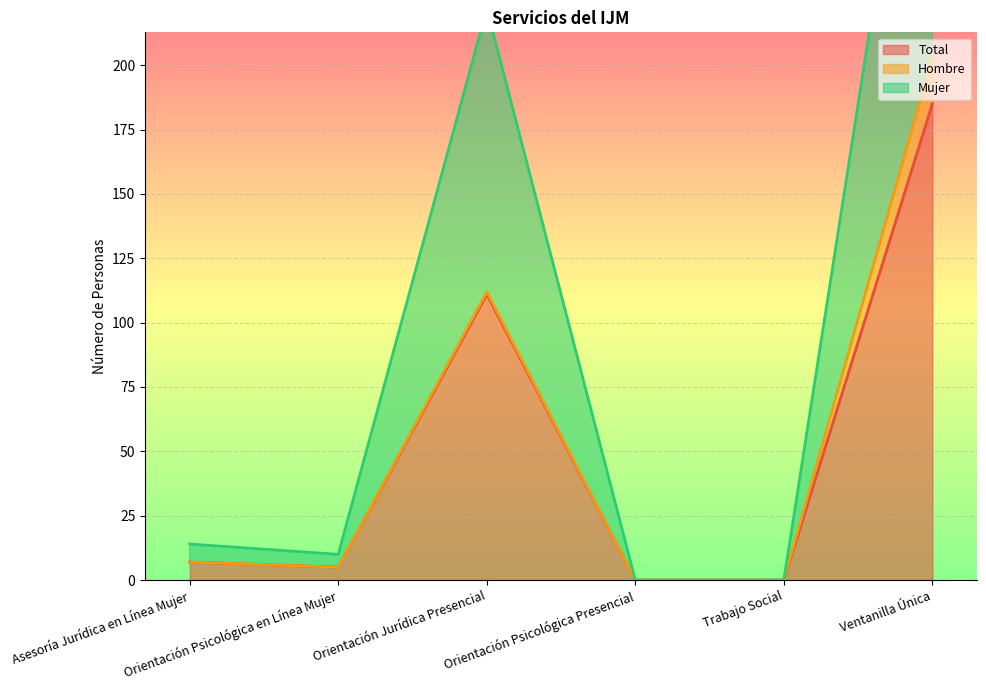

Which has a higher value, Ventanilla Única or Orientación Jurídica Presencial?

Ventanilla Única